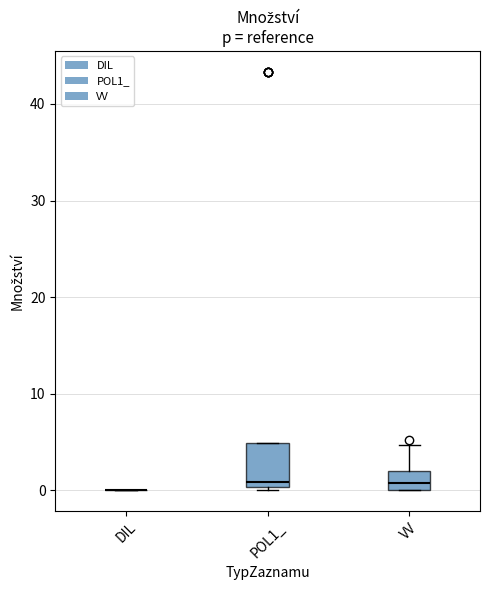

Reading left to right, read every box against the y-axis: the position of its median line, the range the box covers, and the ends of its whiskers. The values are not printed on the chart, so give them approximately, as read against the axis.

DIL: box collapsed to a line at 0, whiskers 0 to 0
POL1_: median 1, box 0 to 5, whiskers 0 to 5
VV: median 1, box 0 to 2, whiskers 0 to 5